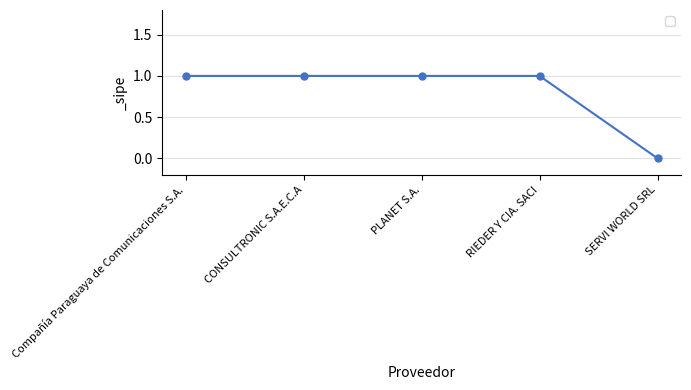

What is the label of the 3rd point from the right?

PLANET S.A.